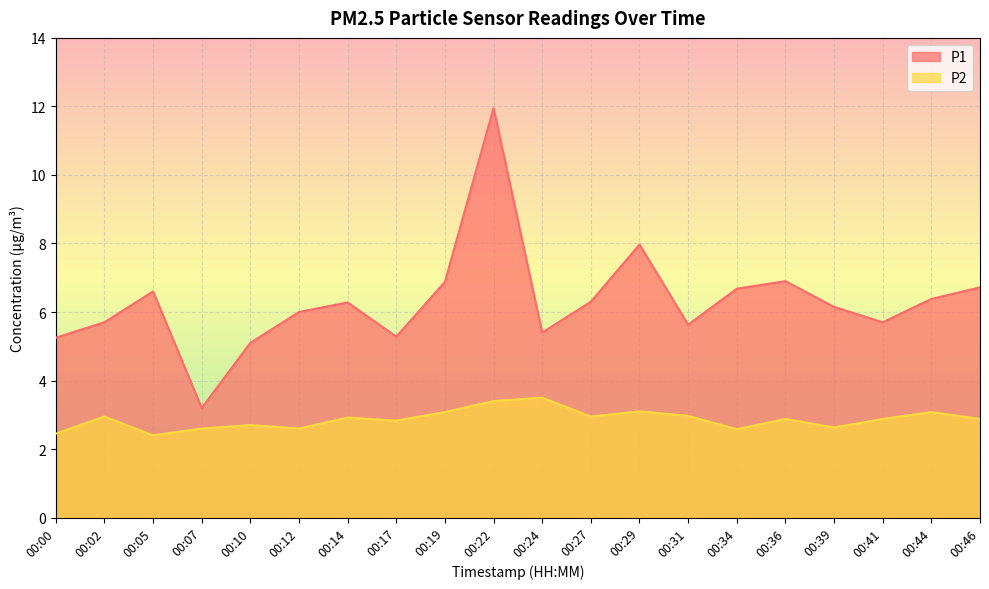

What is the value of the P1 point at the 18th from the left?

5.7